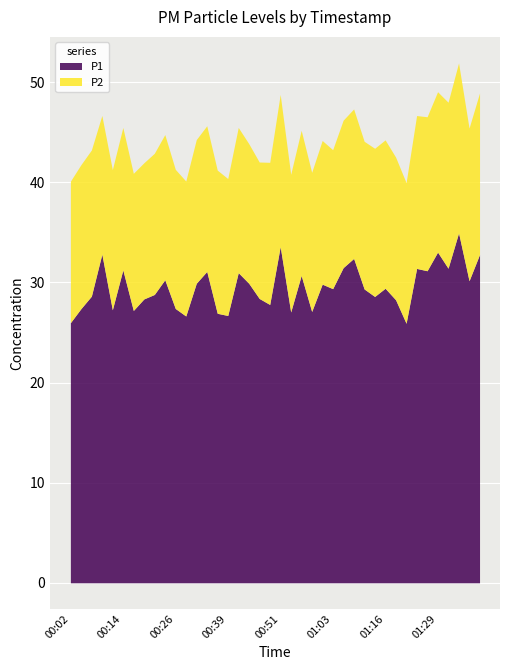

True or false: P1 and P2 cross at least once.

False